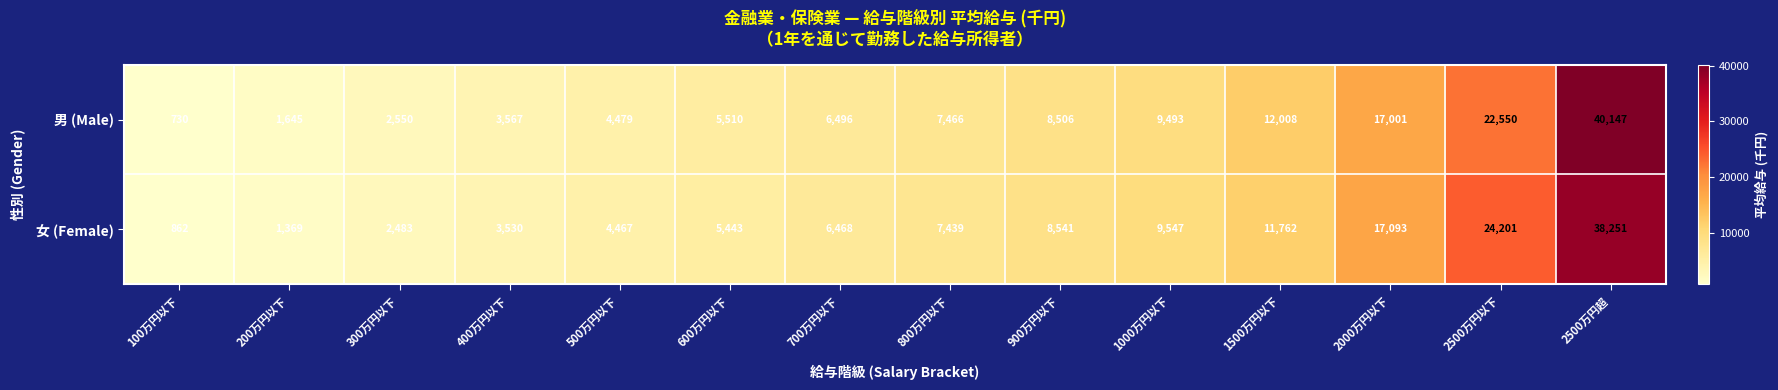

The value of 男 (Male) at 700万円以下 is 3742. True or false?

False